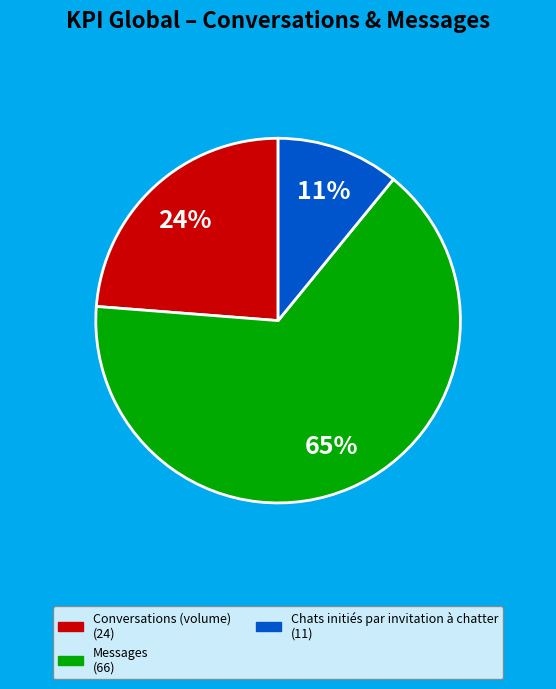

Does any single category account for the majority?

Yes